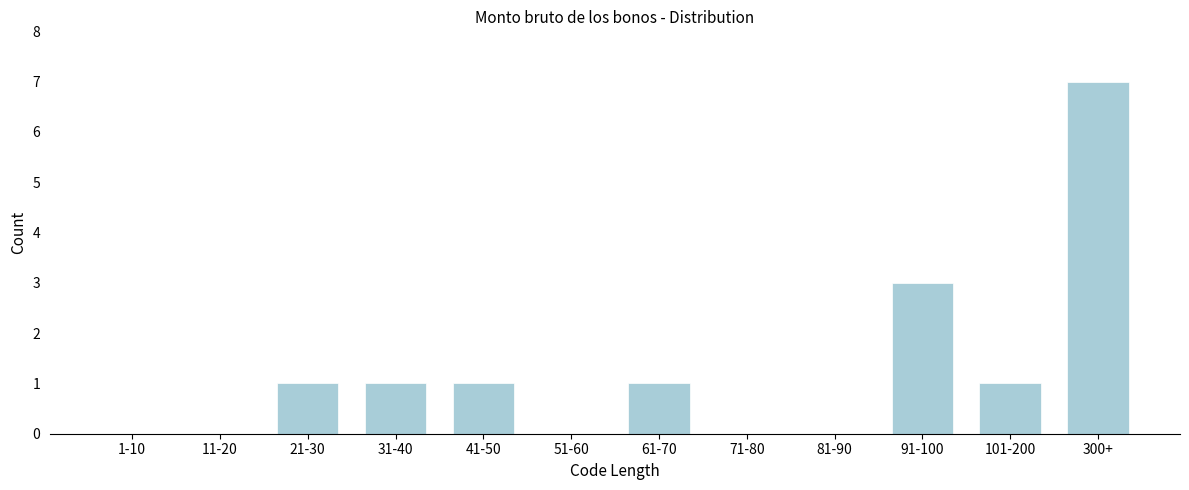

Reading left to right, transcribe all the data shown in this chart.

1-10=0	11-20=0	21-30=1	31-40=1	41-50=1	51-60=0	61-70=1	71-80=0	81-90=0	91-100=3	101-200=1	300+=7